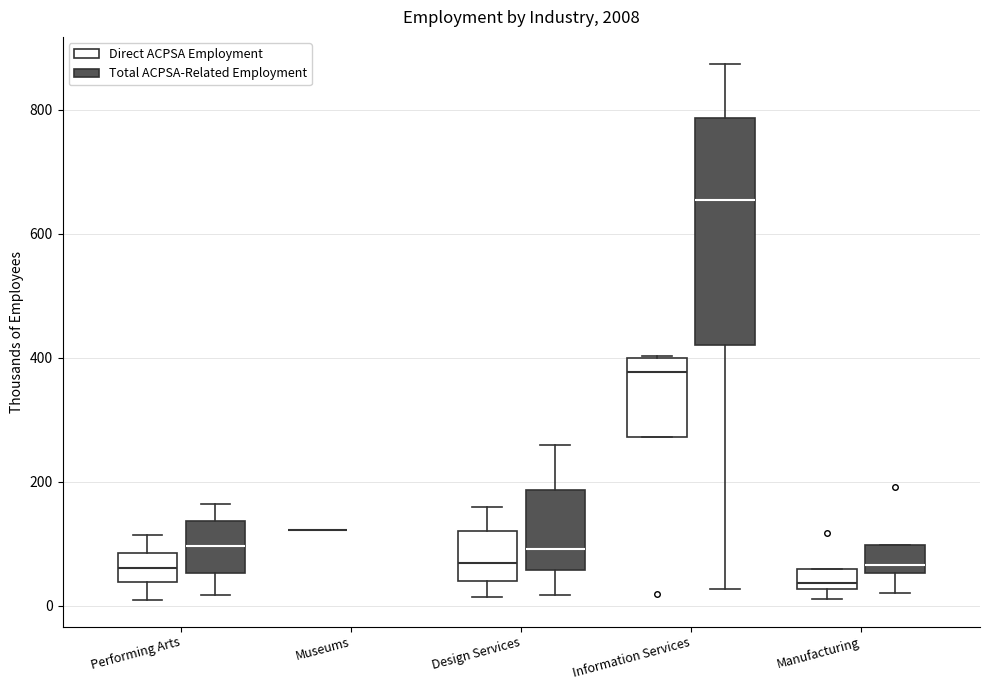

Reading left to right, transcribe this box plot: for each box, give where its median line is, the range the box spans, and where its two whiskers end, as read against the y-axis. The values are not printed on the chart, so give them approximately, as read against the axis.

Performing Arts (Direct ACPSA Employment): median 60, box 40 to 80, whiskers 20 to 120
Performing Arts (Total ACPSA-Related Employment): median 100, box 60 to 140, whiskers 20 to 160
Museums (Direct ACPSA Employment): box collapsed to a line at 120, whiskers 120 to 120
Museums (Total ACPSA-Related Employment): box collapsed to a line at 160, whiskers 160 to 160
Design Services (Direct ACPSA Employment): median 60, box 40 to 120, whiskers 20 to 160
Design Services (Total ACPSA-Related Employment): median 100, box 60 to 180, whiskers 20 to 260
Information Services (Direct ACPSA Employment): median 380, box 280 to 400, whiskers 280 to 400
Information Services (Total ACPSA-Related Employment): median 660, box 420 to 780, whiskers 20 to 880
Manufacturing (Direct ACPSA Employment): median 40, box 20 to 60, whiskers 20 (below the box's lower edge) to 60
Manufacturing (Total ACPSA-Related Employment): median 60 (just above the box's lower edge), box 60 to 100, whiskers 20 to 100